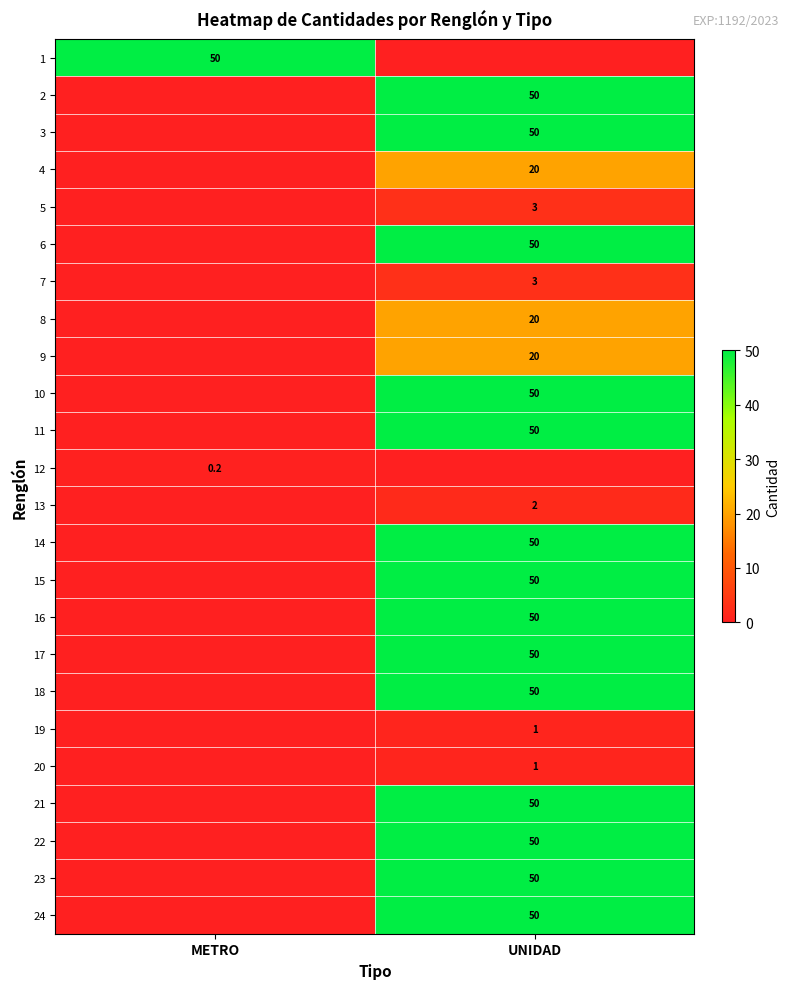

Rank the series by their maximum value, from lowest to highest.

row_11, row_18, row_19, row_12, row_4, row_6, row_3, row_7, row_8, row_0, row_1, row_2, row_5, row_9, row_10, row_13, row_14, row_15, row_16, row_17, row_20, row_21, row_22, row_23